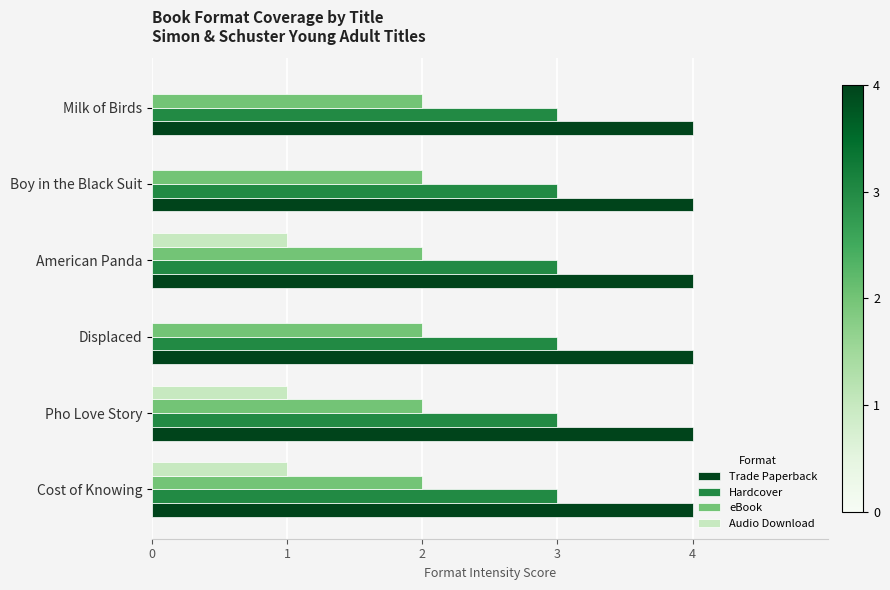

True or false: Hardcover has a value of 3 at Displaced.

True